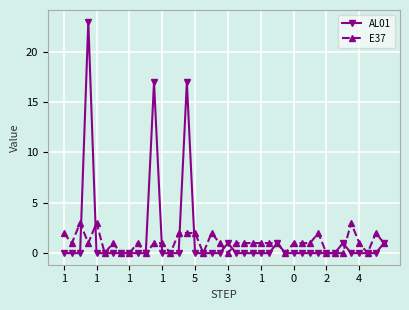

True or false: E37 has more than 1 points higher than both neighbors.

True